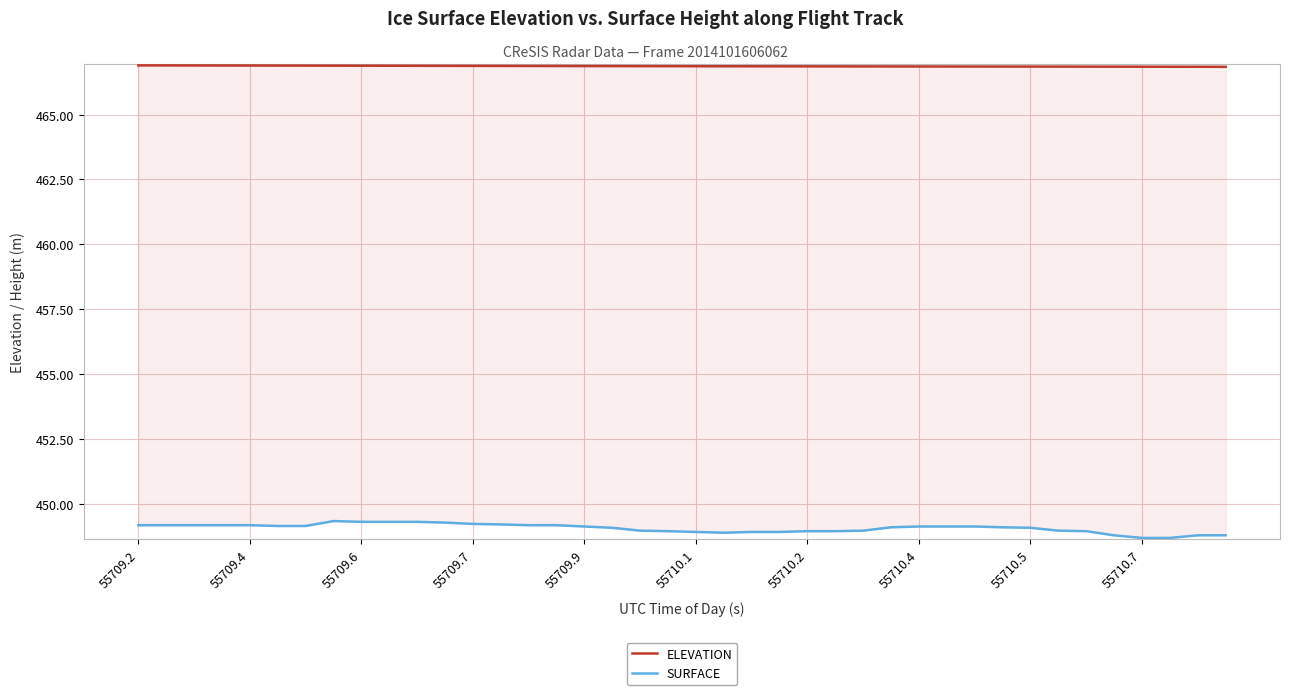

List the series in order of their peak value, lowest first.

SURFACE, ELEVATION